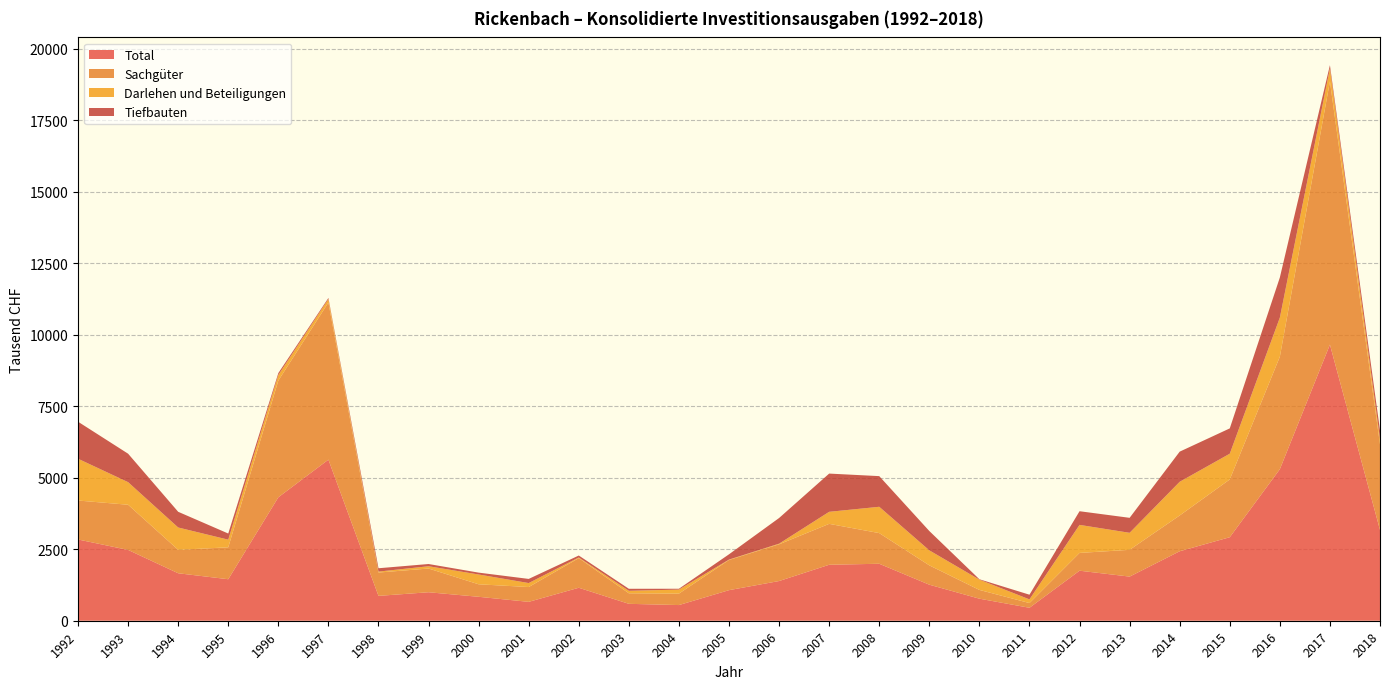

Reading left to right, list all the values displayed in this chart.

Total: 1992=2841	1993=2476	1994=1660	1995=1451	1996=4316	1997=5632	1998=869	1999=996	2000=837	2001=660	2002=1153	2003=591	2004=548	2005=1069	2006=1388	2007=1957	2008=1992	2009=1260	2010=771	2011=453	2012=1749	2013=1543	2014=2429	2015=2920	2016=5298	2017=9654	2018=3175
Sachgüter: 1992=1362	1993=1579	1994=819	1995=1116	1996=4080	1997=5494	1998=816	1999=829	2000=437	2001=518	2002=1036	2003=368	2004=400	2005=1056	2006=1284	2007=1430	2008=1072	2009=676	2010=306	2011=165	2012=622	2013=936	2014=1251	2015=2020	2016=3933	2017=9204	2018=2992
Darlehen und Beteiligungen: 1992=1461	1993=790	1994=781	1995=267	1996=194	1997=121	1998=33	1999=80	2000=343	2001=139	2002=22	2003=87	2004=141	2005=13	2006=22	2007=421	2008=920	2009=525	2010=360	2011=128	2012=980	2013=595	2014=1178	2015=900	2016=1366	2017=450	2018=183
Tiefbauten: 1992=1295	1993=995	1994=549	1995=215	1996=69	1997=38	1998=117	1999=78	2000=65	2001=145	2002=69	2003=71	2004=29	2005=185	2006=898	2007=1337	2008=1072	2009=676	2010=13	2011=164	2012=478	2013=524	2014=1054	2015=885	2016=1404	2017=116	2018=308